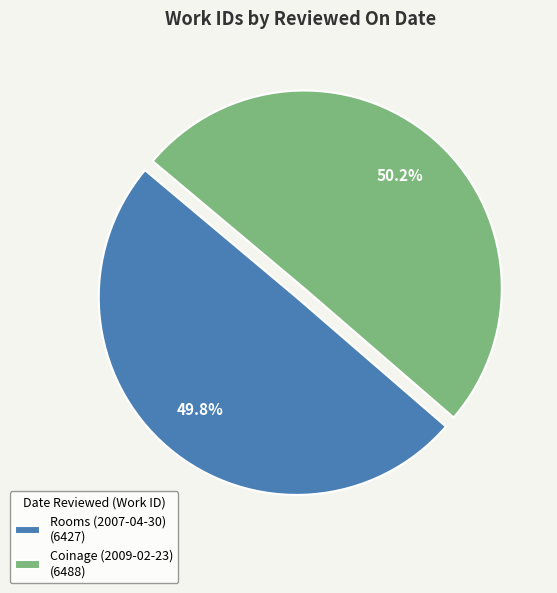

Is there a majority slice in this chart?

Yes